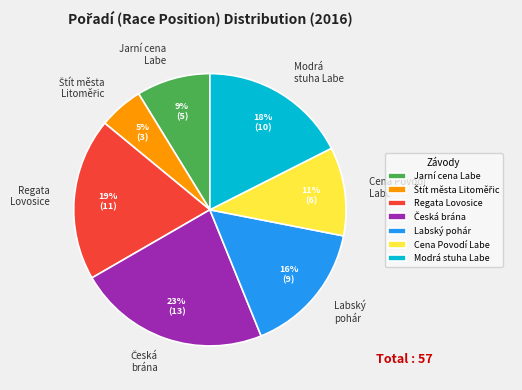

Approximately how many times larger is the value at Labský pohár compared to Modrá stuha Labe?

0.9